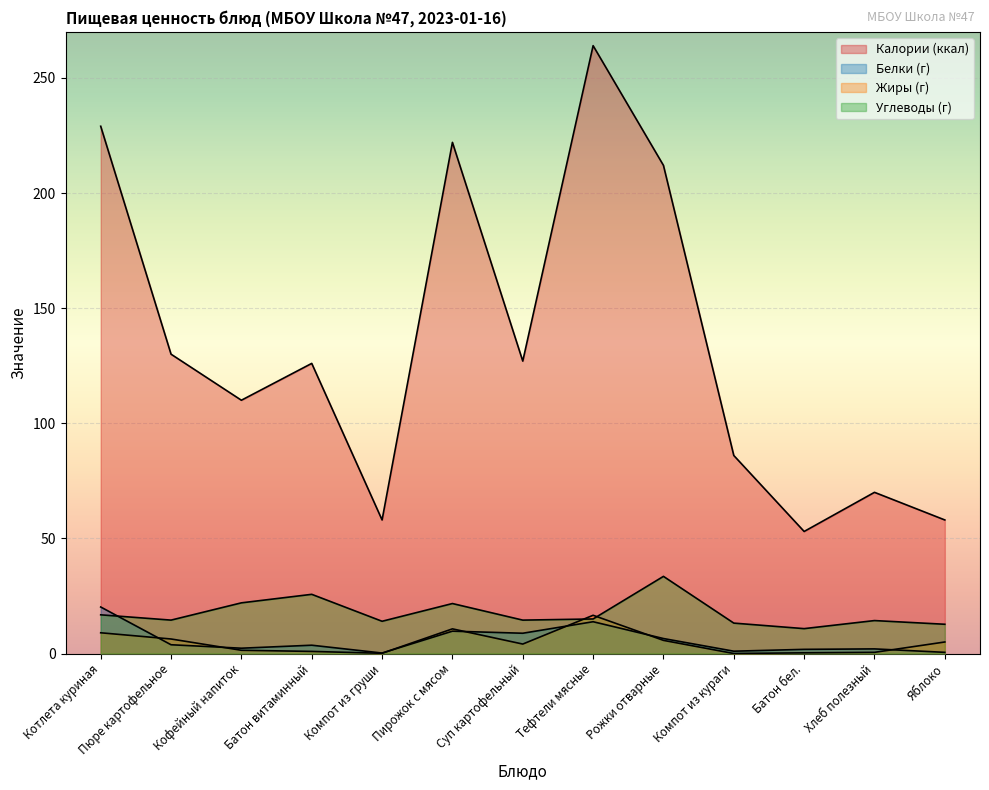

Is the value of Углеводы (г) at Компот из груши greater than the value of Белки (г) at Рожки отварные?

Yes